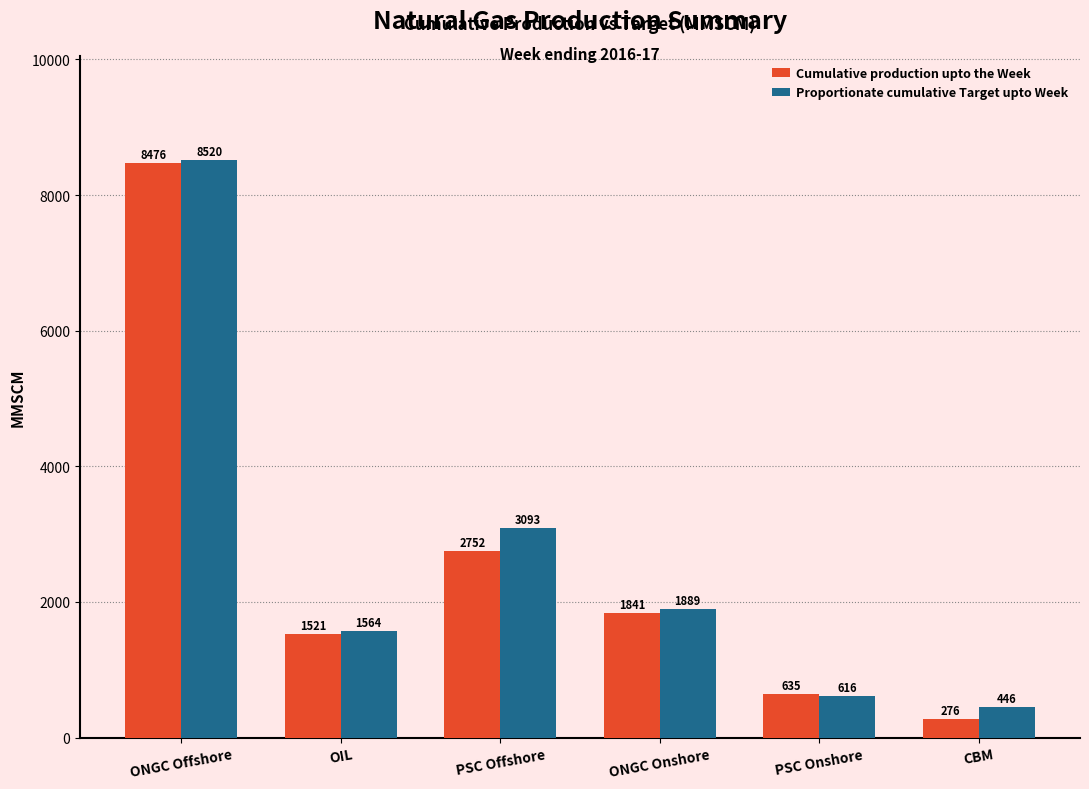

What is the approximate value of Cumulative production upto the Week at ONGC Offshore?

8475.5